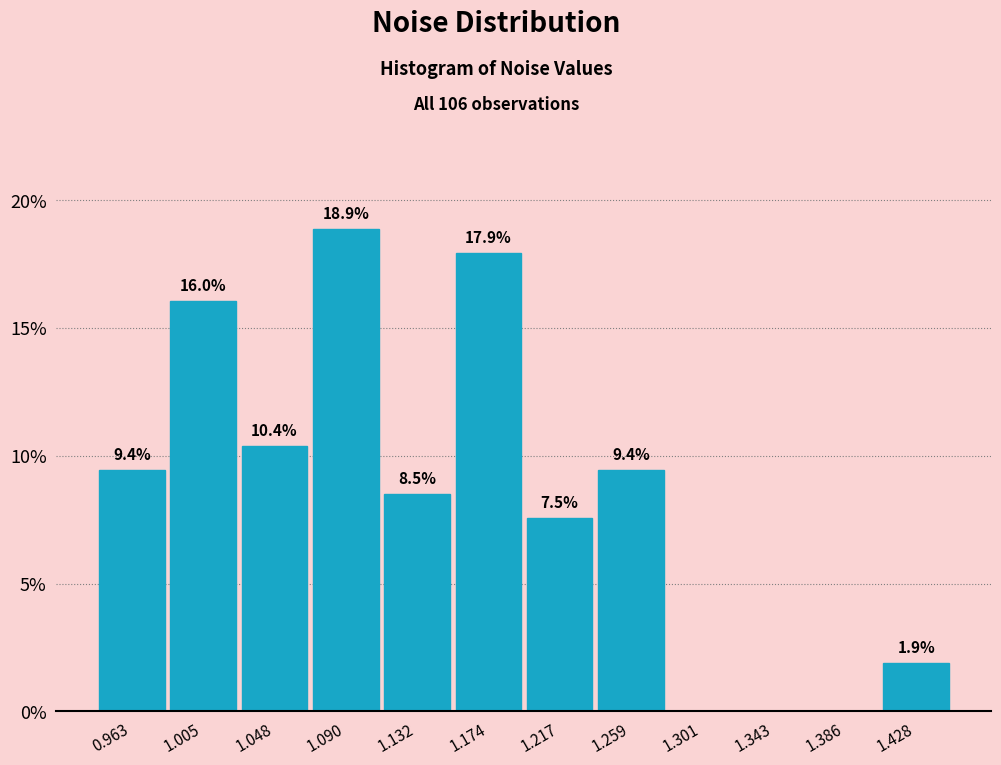

Over which range of the x-axis is the bar tallest?

1.070 to 1.110